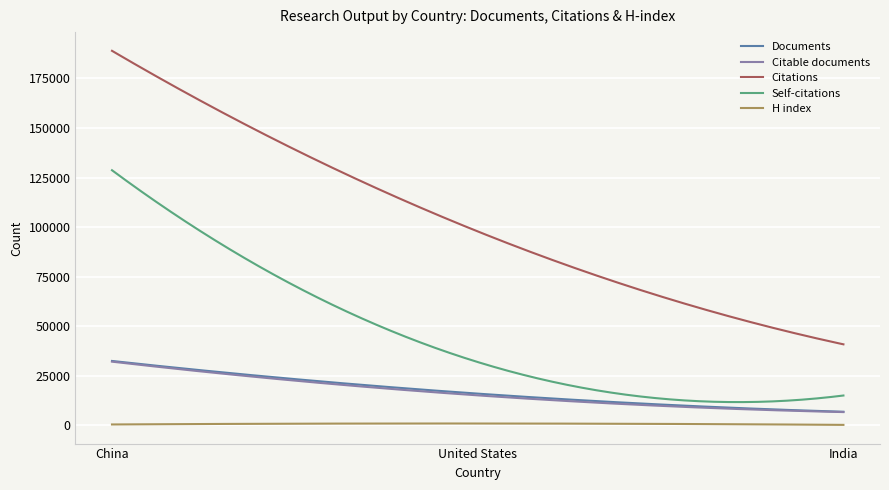

What is the greatest value displayed?

188913.0